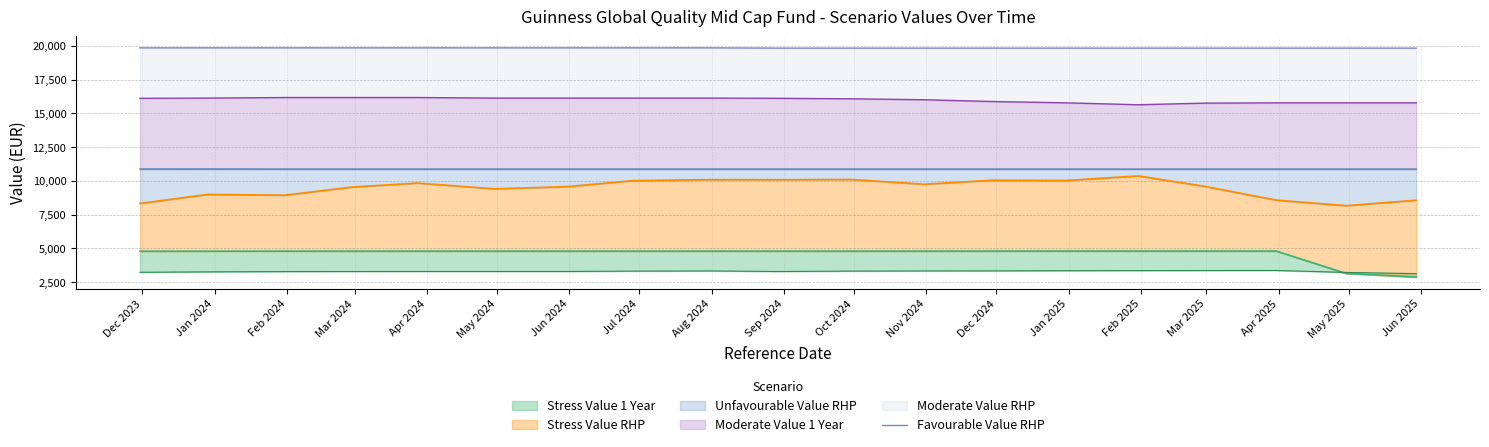

What is the label of the 7th point from the left?

Jun 2024